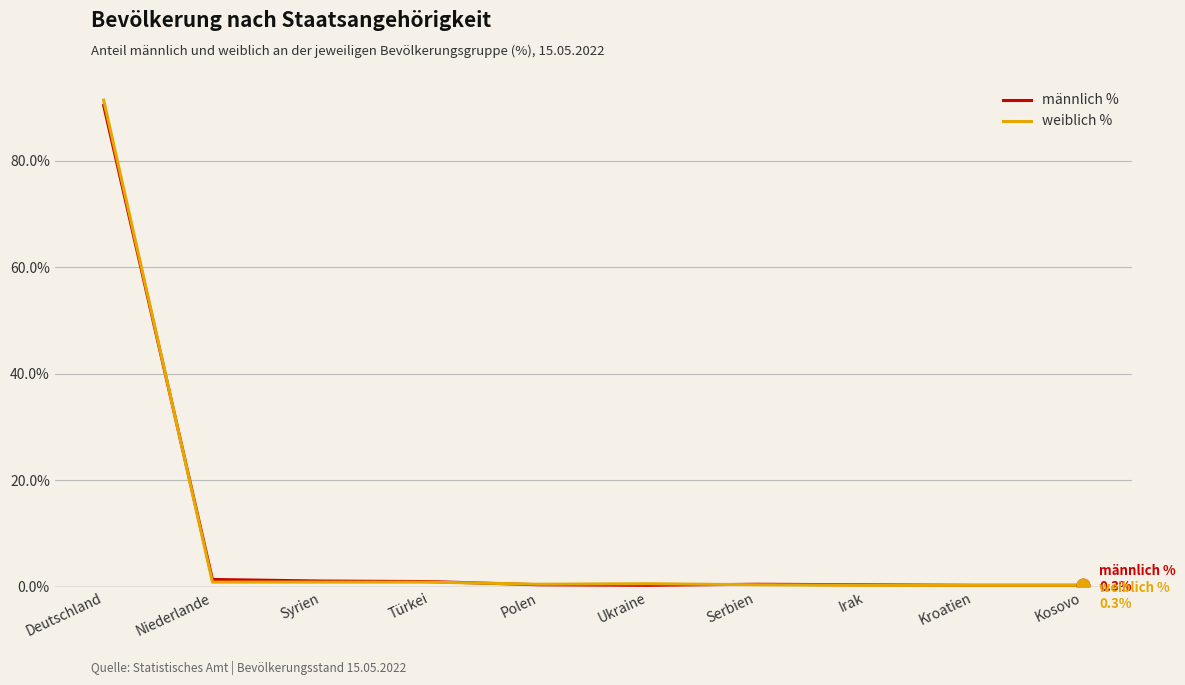

What is the difference between the männlich % values at Türkei and Niederlande?

0.4